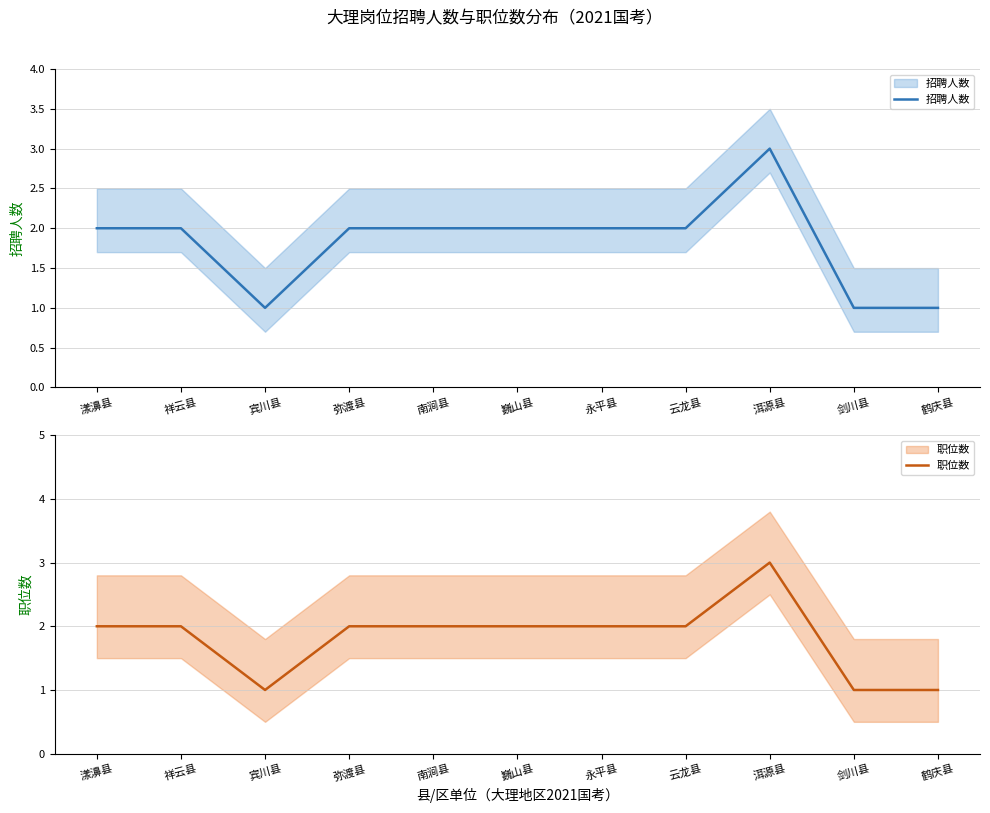

Which label corresponds to the smallest value in the chart?

宾川县